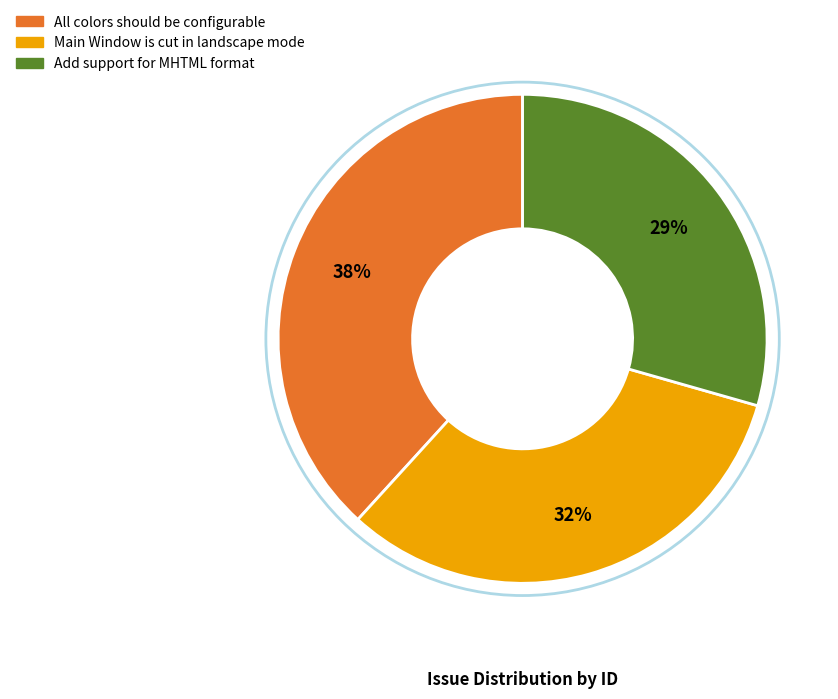

Which slice is the largest?

All colors should be configurable